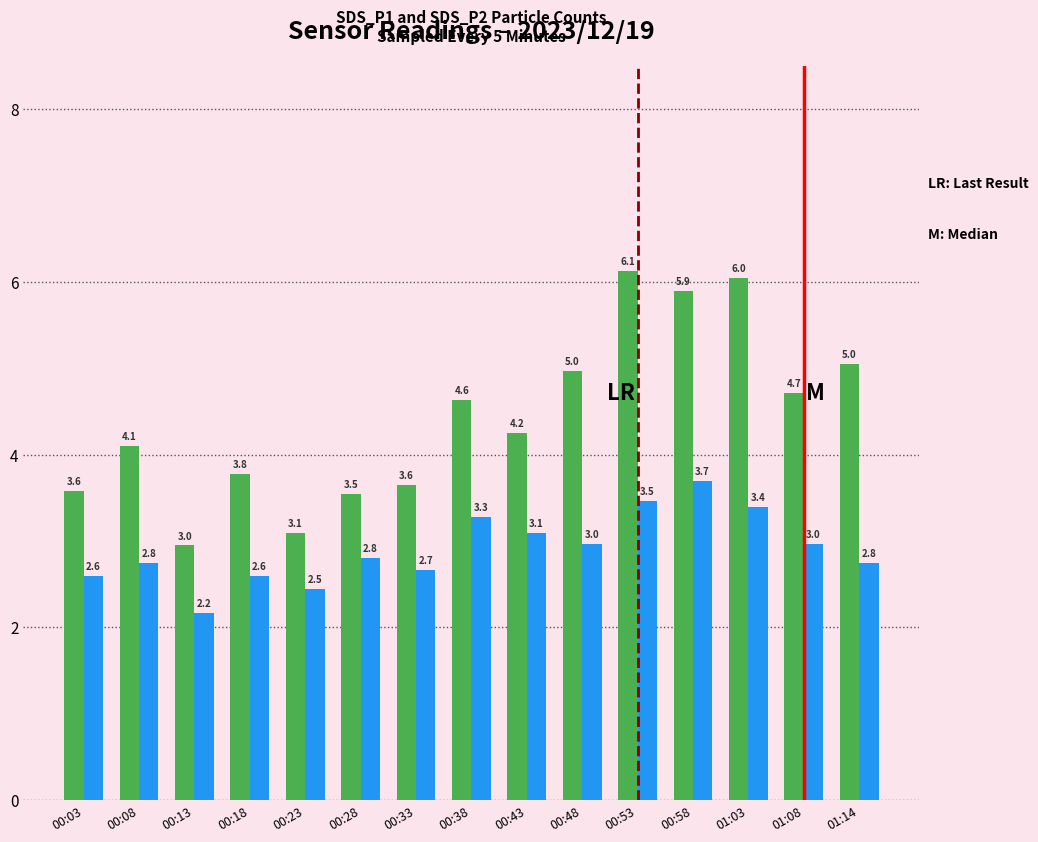

What is the difference between the highest and lowest values at 00:58?

2.2